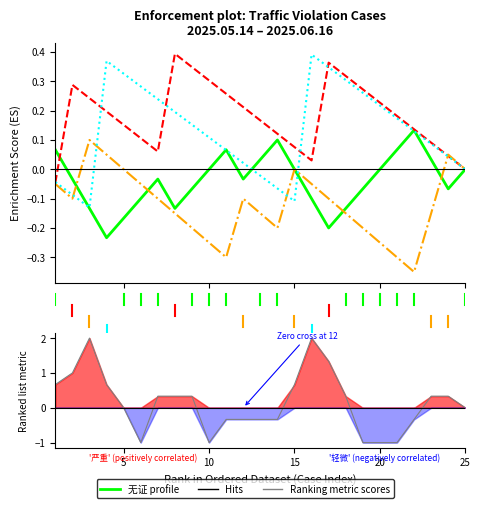

At which label does 醉驾 (drunk driving) reach its peak?

7